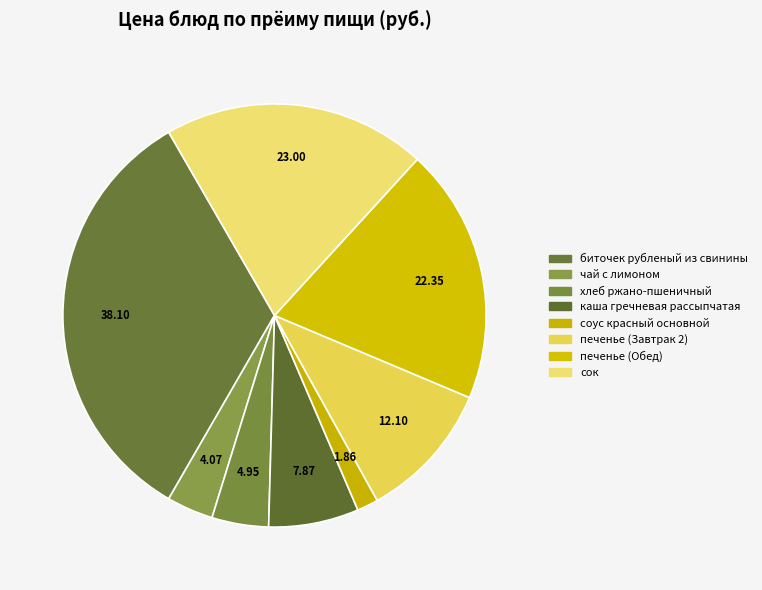

What percentage is the каша гречневая рассыпчатая slice, to the nearest percent?

7%